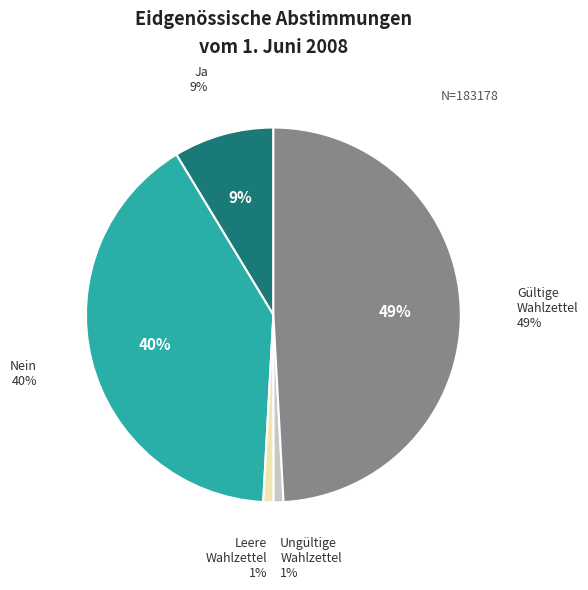

To the nearest percent, what is the average slice percentage?

20%